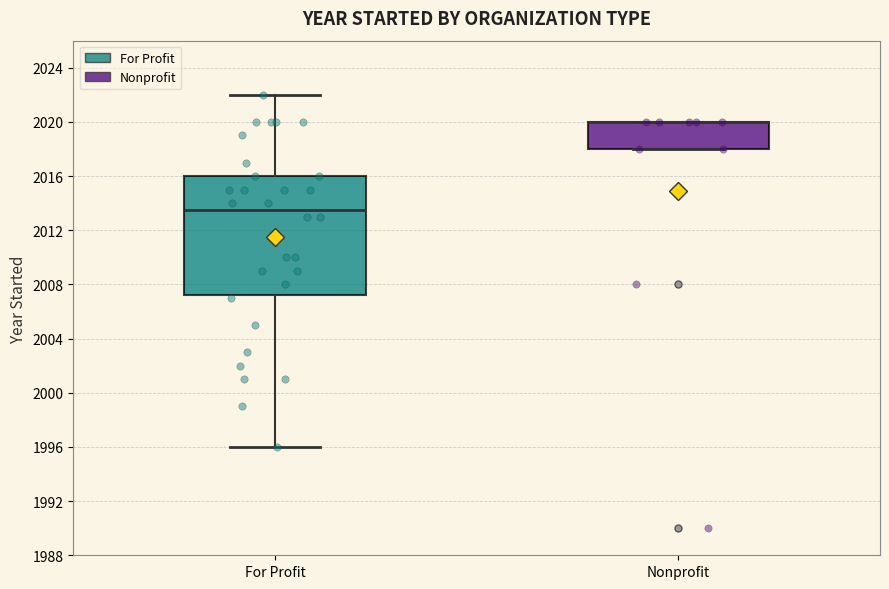

Reading left to right, transcribe this box plot: for each box, give where its median line is, the range the box spans, and where its two whiskers end, as read against the y-axis. The values are not printed on the chart, so give them approximately, as read against the axis.

For Profit: median 2013.5, box 2007.5 to 2016.0, whiskers 1996.0 to 2022.0
Nonprofit: median 2020.0 (drawn on the box's upper edge), box 2018.0 to 2020.0, whiskers 2018.0 to 2020.0